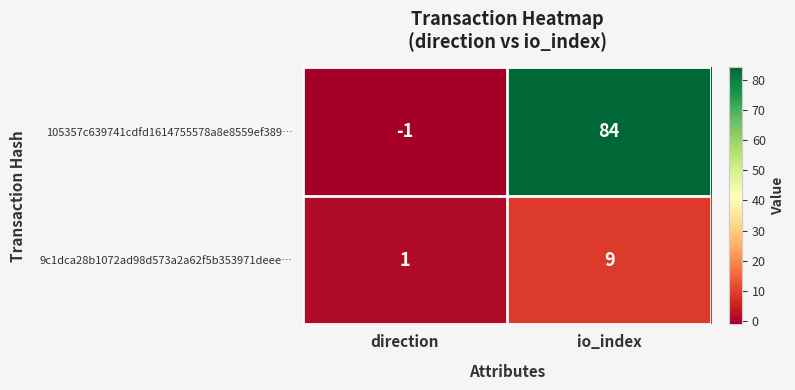

Which category has the lowest value across all series?

direction